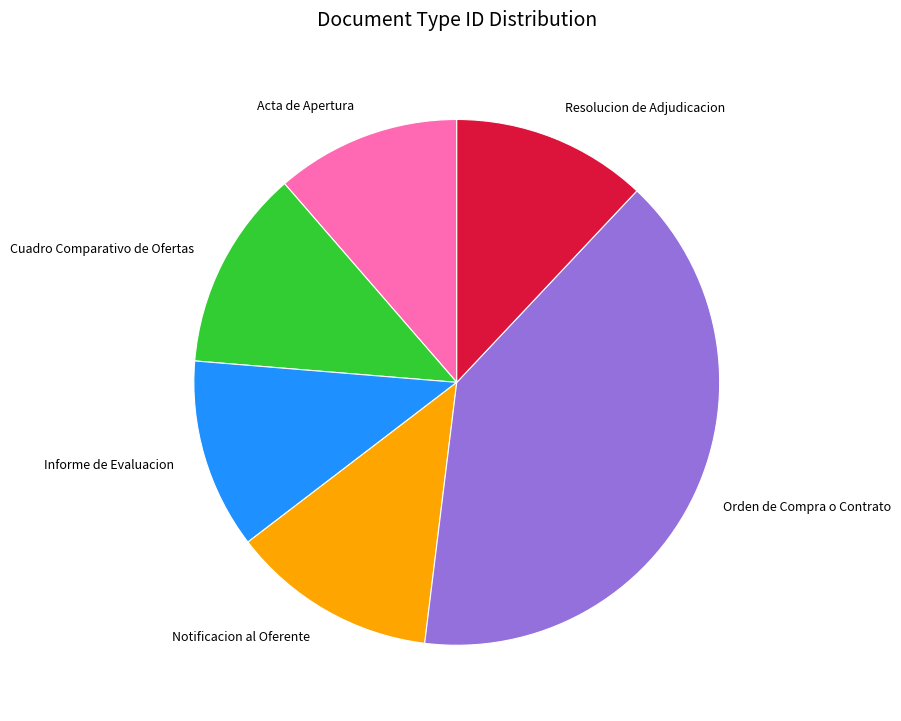

Is it true that Resolucion de Adjudicacion is 23% of the pie?

False